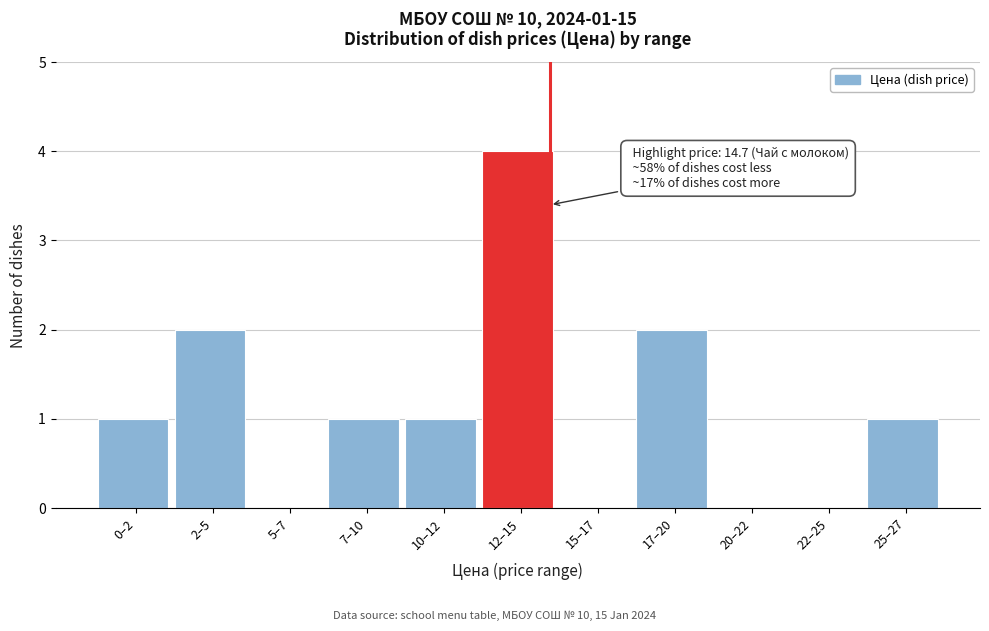

Reading right to left, list all the values displayed in this chart.

25–27=1	22–25=0	20–22=0	17–20=2	15–17=0	12–15=4	10–12=1	7–10=1	5–7=0	2–5=2	0–2=1